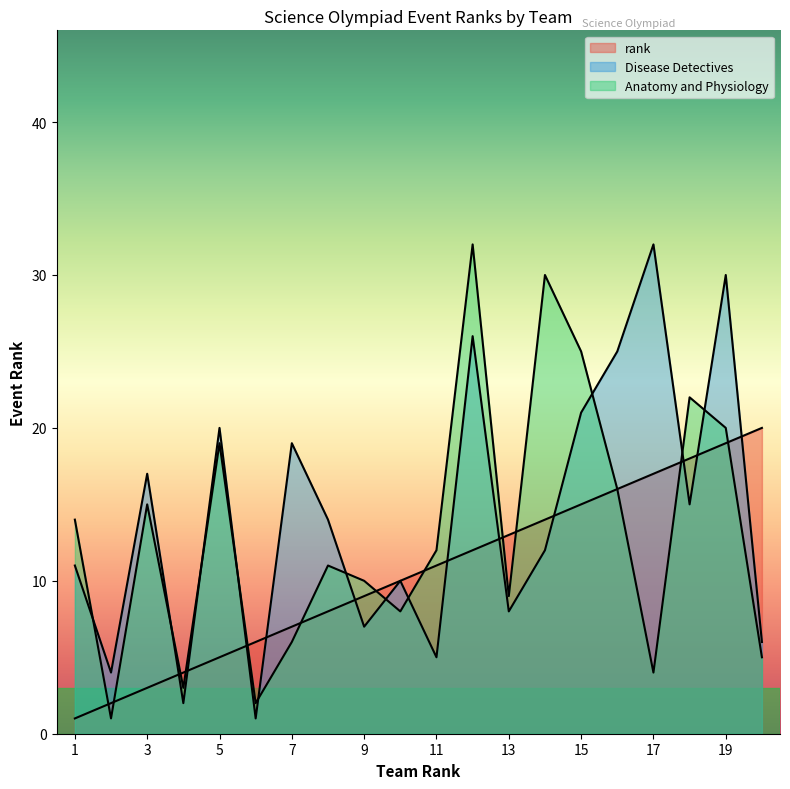

What value does the Anatomy and Physiology series have at 4?

3